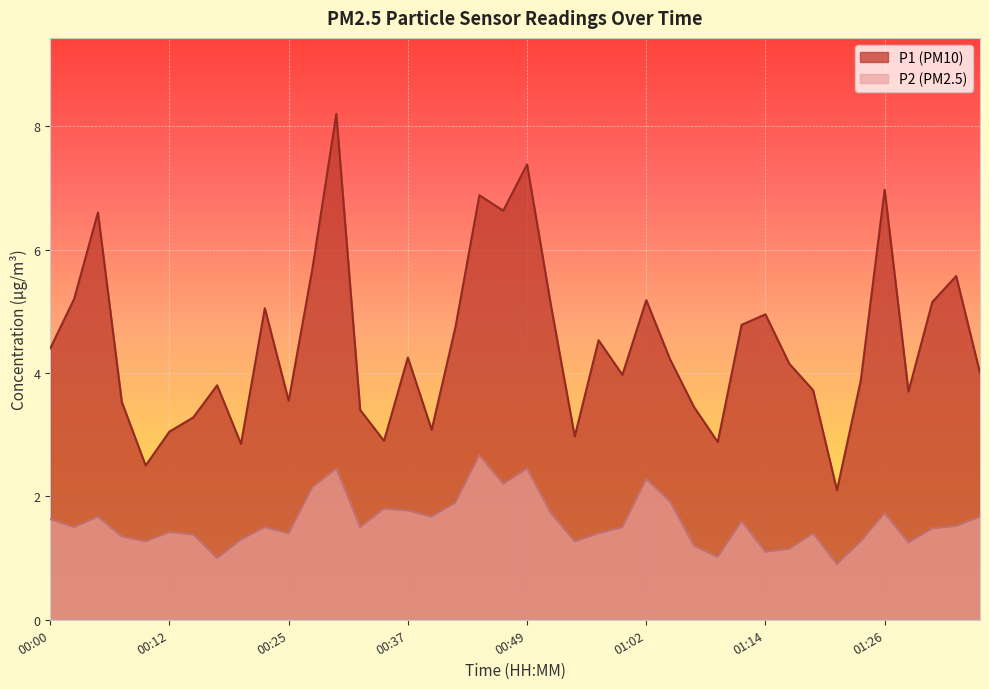

What is the total value across all series at 00:27?

7.8